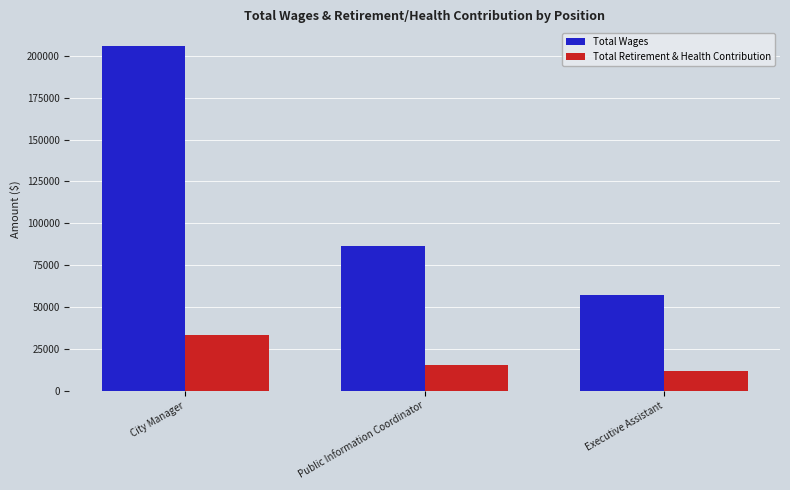

What is the spread (max minus min) of values at Executive Assistant?

45430